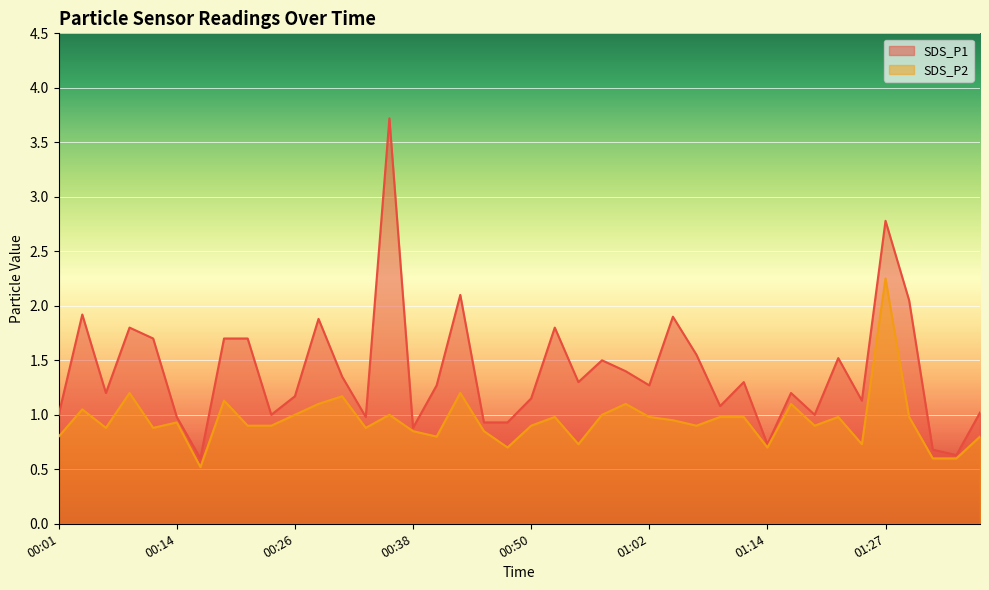

Where is the first local maximum for SDS_P2?

00:04